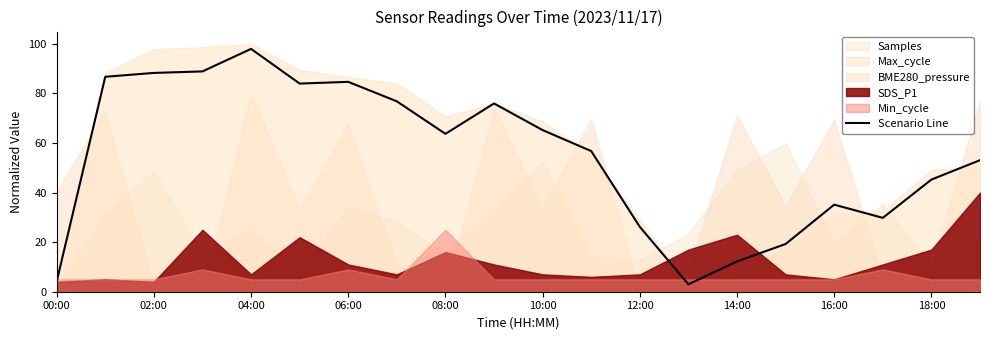

What is the maximum value shown in the chart?

98.0